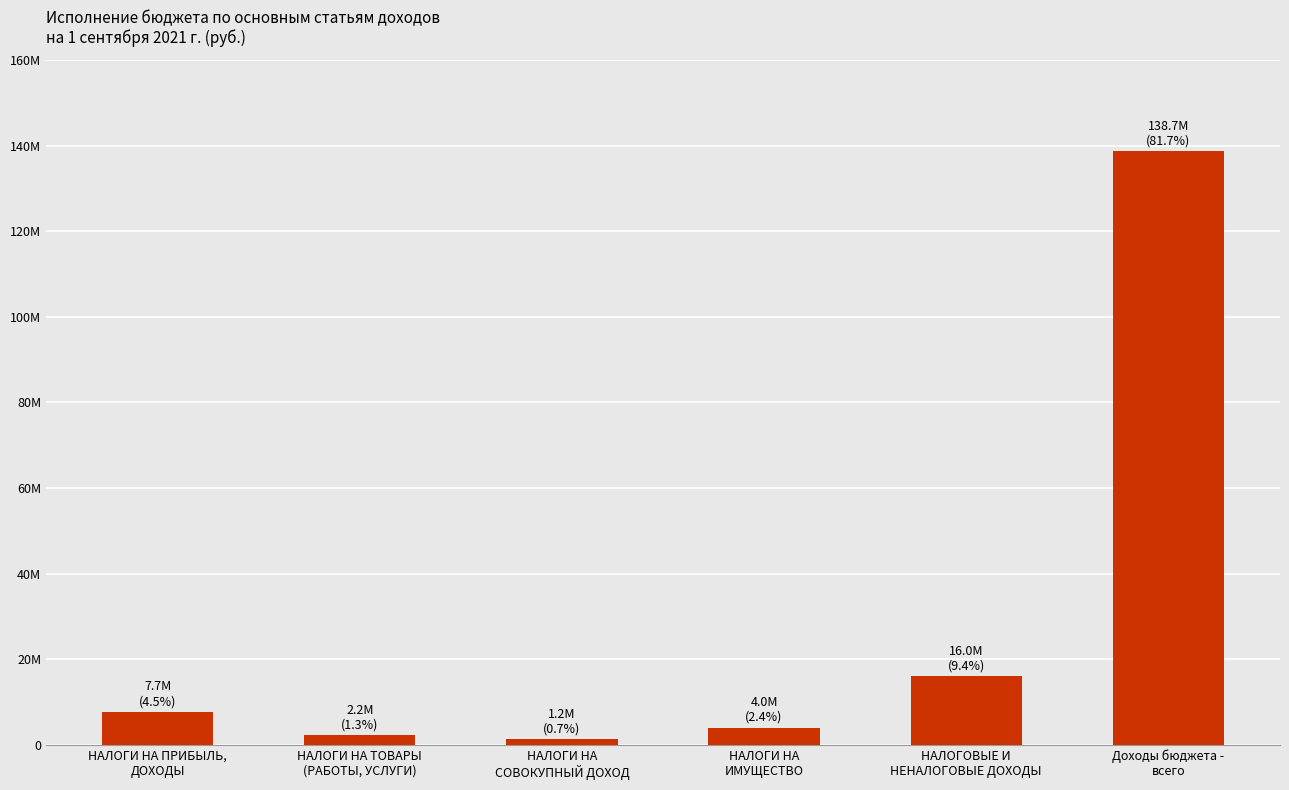

Does the chart contain any negative values?

No